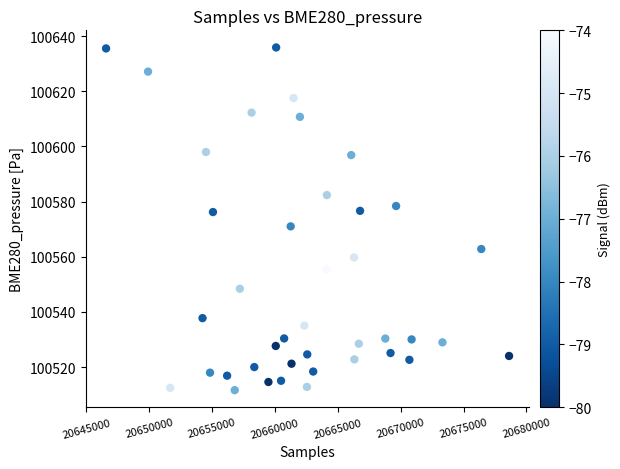

What is the range of Y values (max minus min)?

124.3